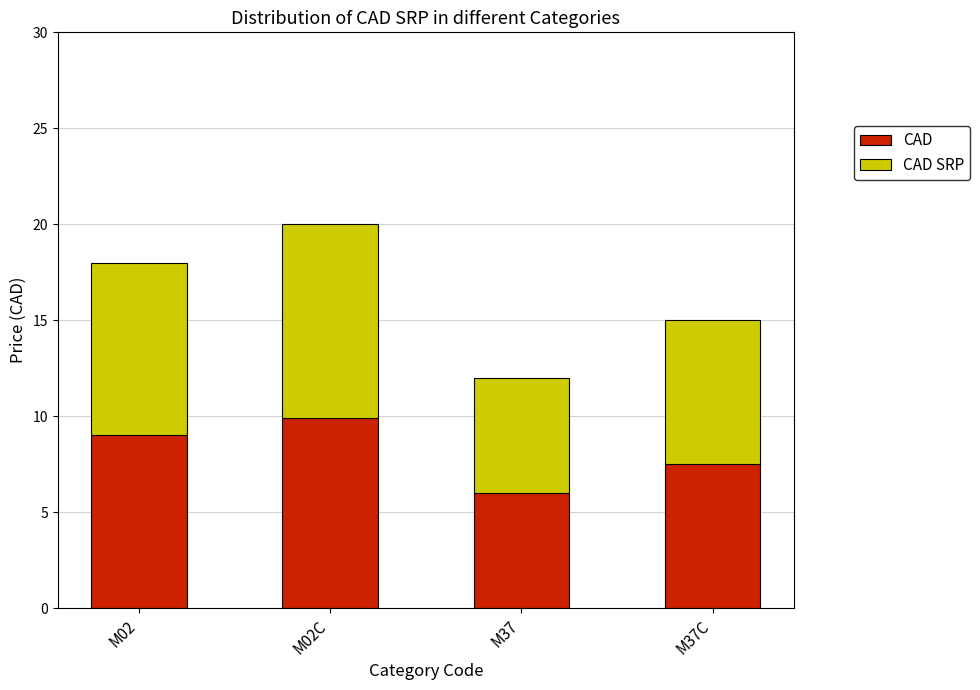

Rank the categories by CAD value from lowest to highest.

M37, M37C, M02, M02C